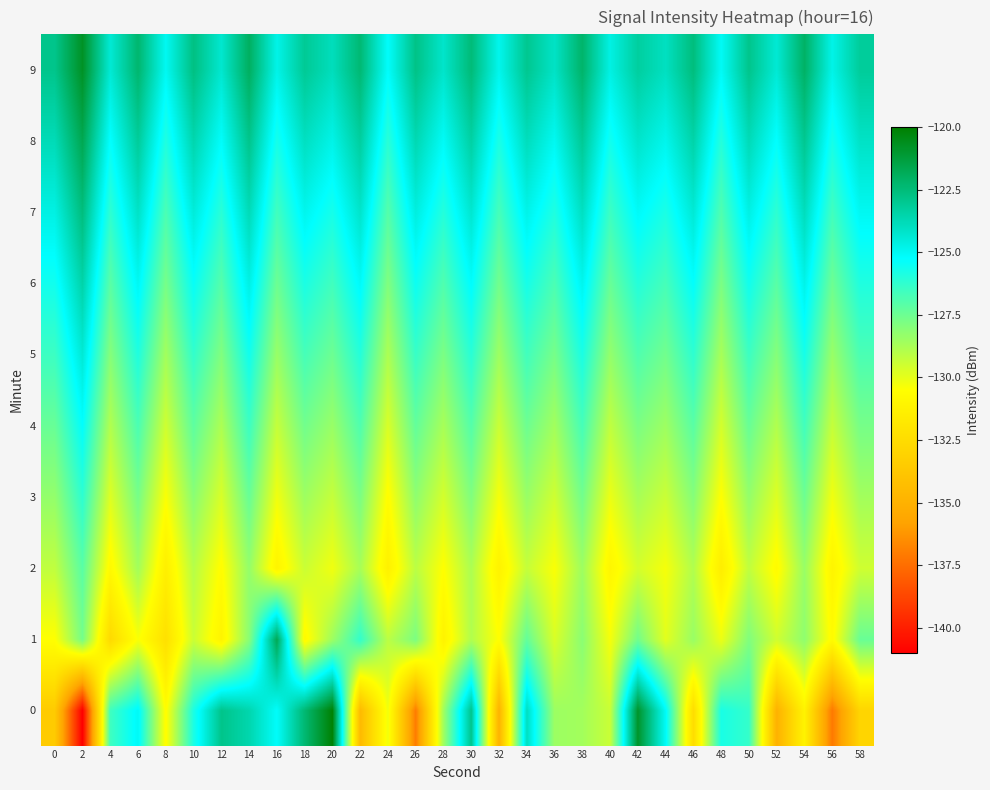

Between 36 and 12, which is larger?

12